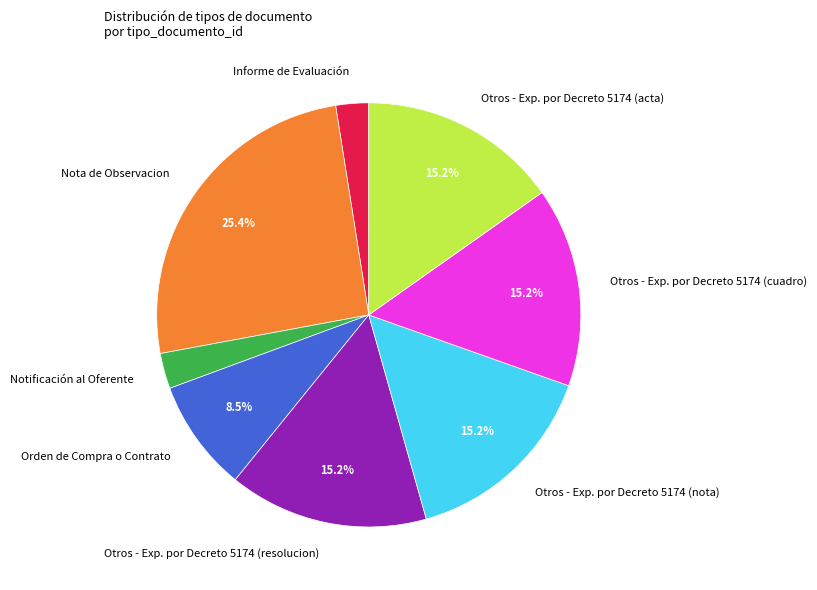

To the nearest percent, what portion does Otros - Exp. por Decreto 5174 (cuadro) represent?

15%